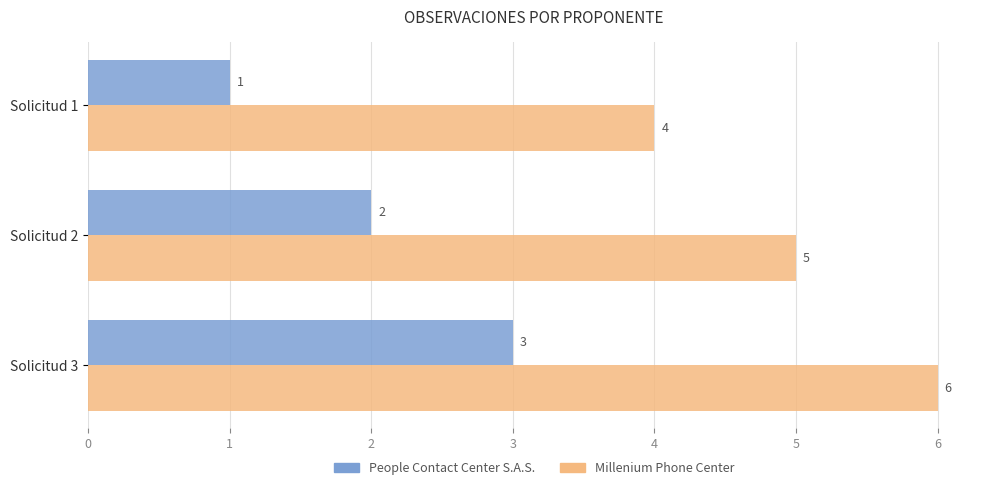

At which category does the chart reach its minimum across all series?

Solicitud 1